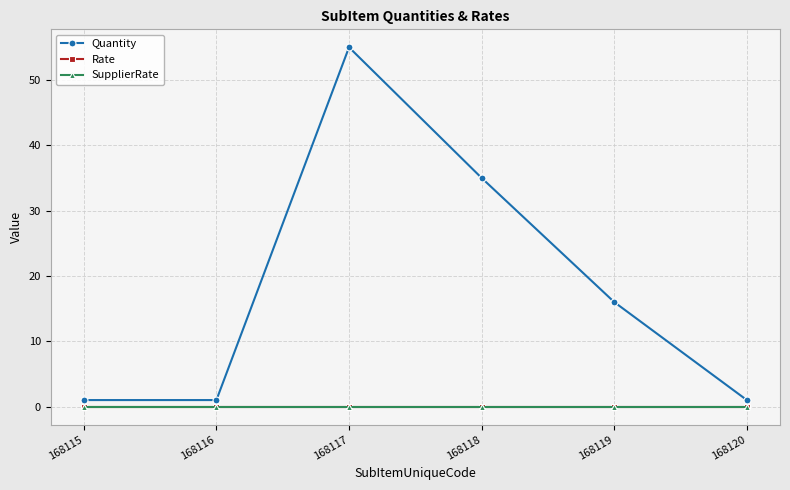

Which has a higher value, 168119 or 168116?

168119